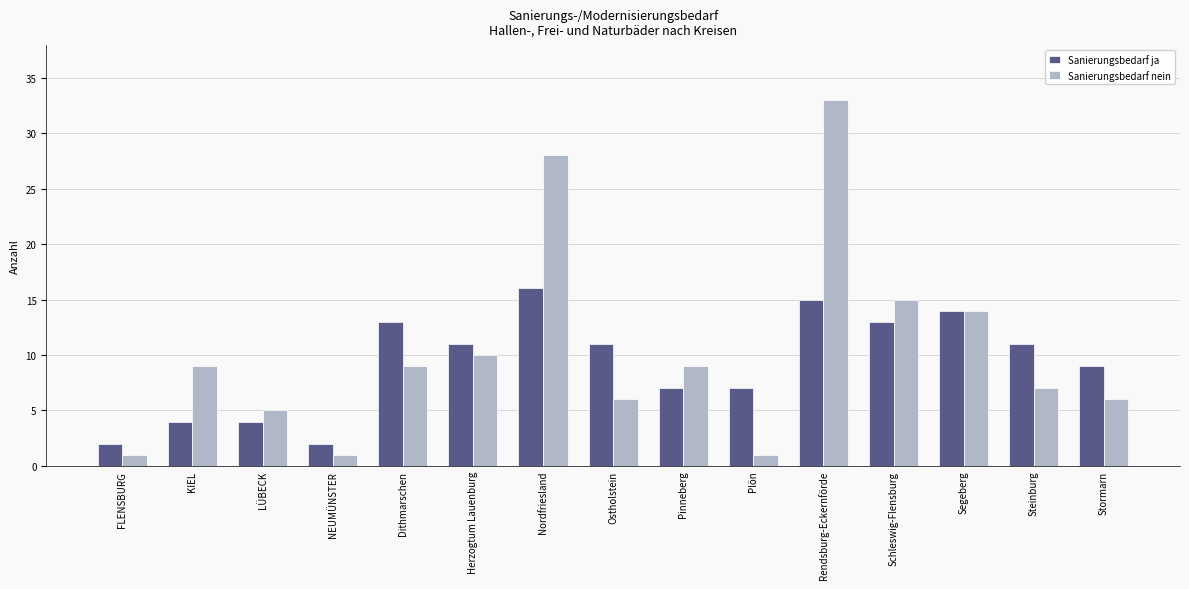

Rank the series by their average value, from highest to lowest.

Sanierungsbedarf nein, Sanierungsbedarf ja